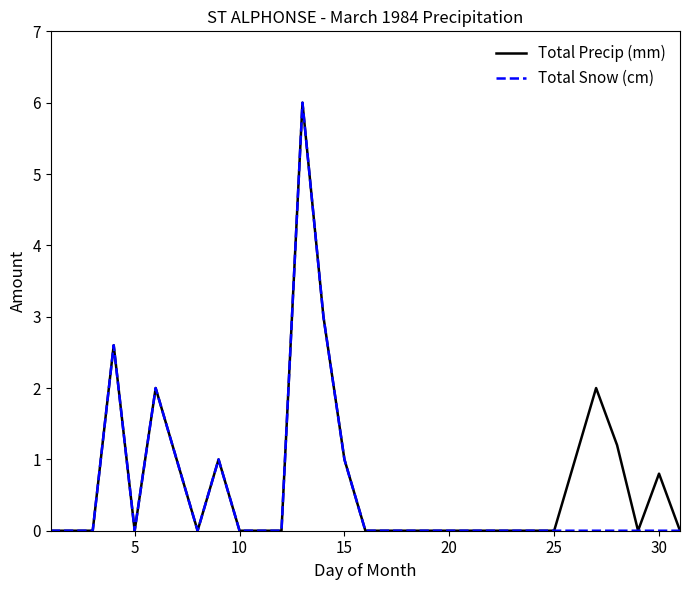

What is the maximum value shown in the chart?

6.0